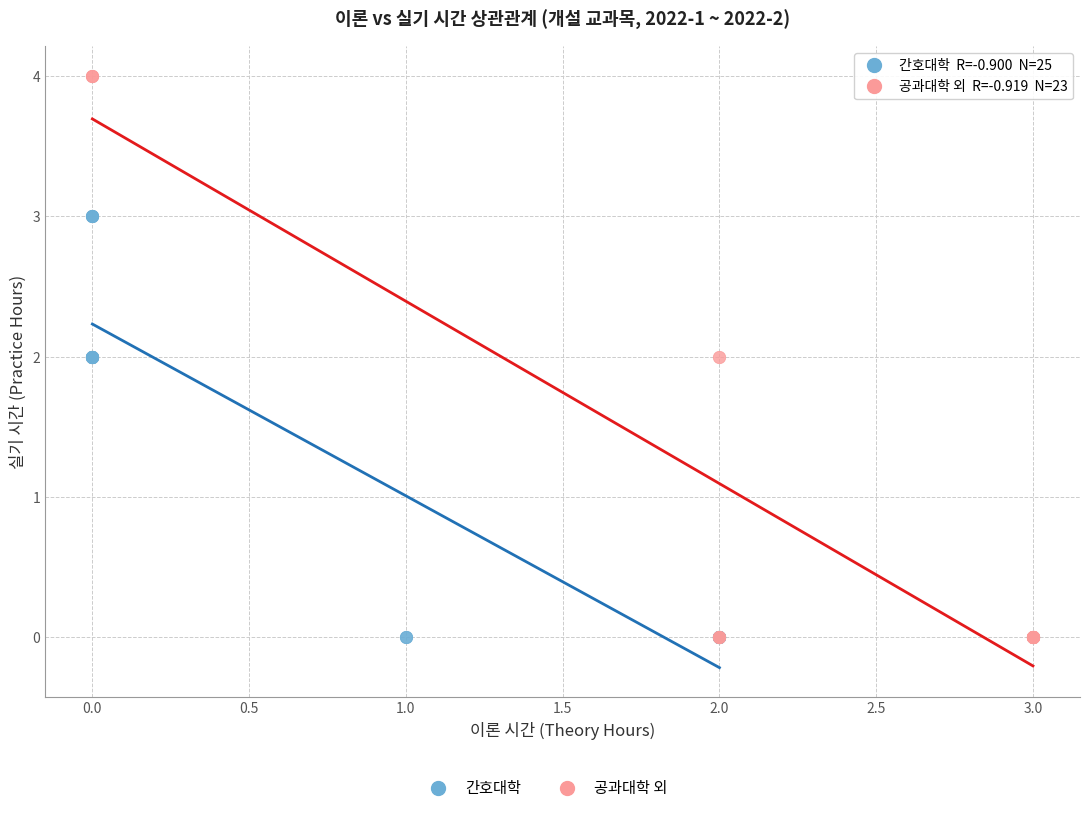

Which series reaches the maximum Y coordinate?

공과대학 외